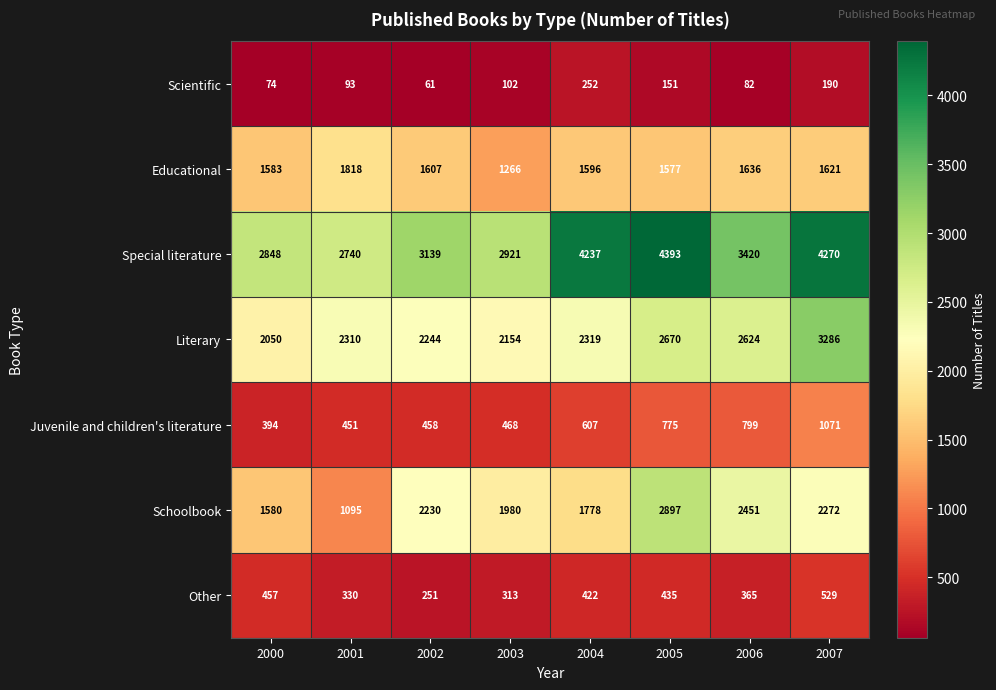

Which series has the largest total across all categories?

Special literature